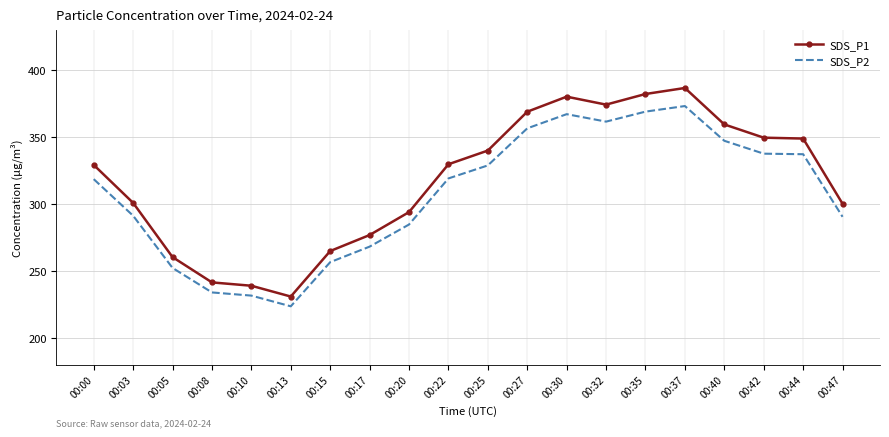

What is the difference between the SDS_P1 values at 00:08 and 00:20?

52.5